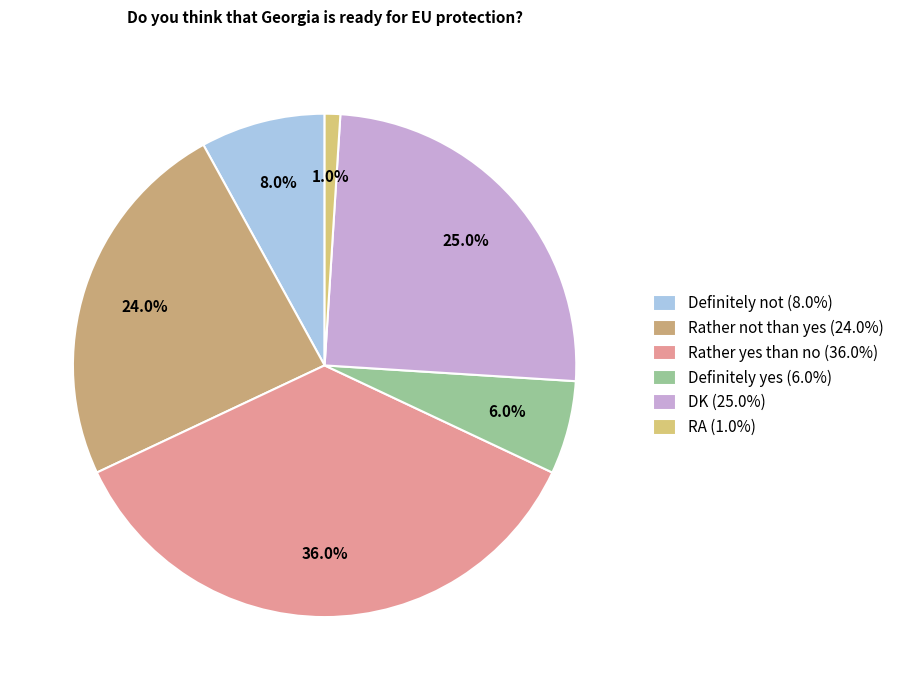

Rank the categories by value from lowest to highest.

RA, Definitely yes, Definitely not, Rather not than yes, DK, Rather yes than no